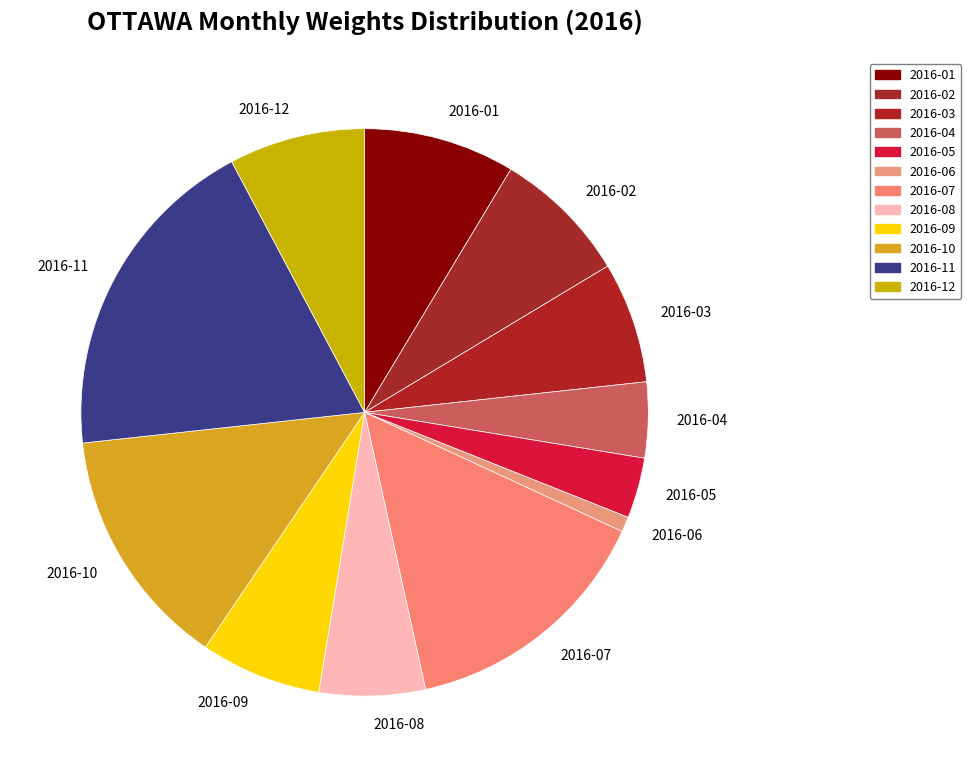

How many slices are in this pie chart?

12